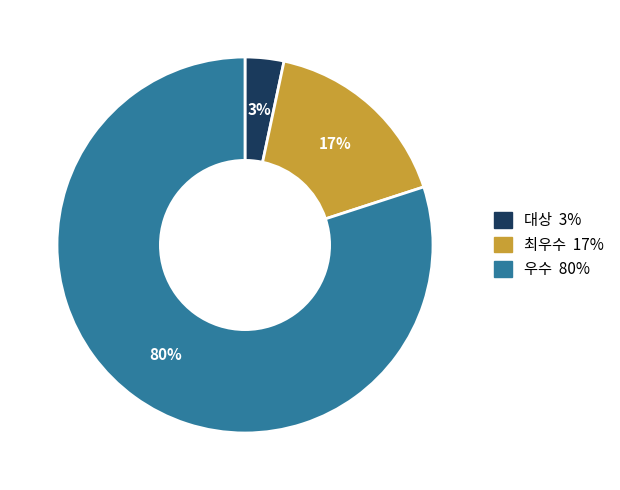

To the nearest percent, what portion does 우수 represent?

80%